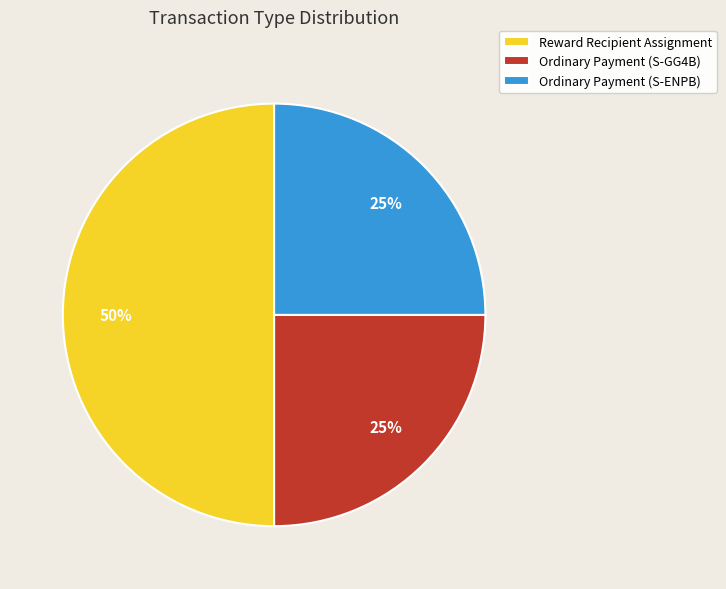

Which category has the biggest portion of the pie?

Reward Recipient Assignment